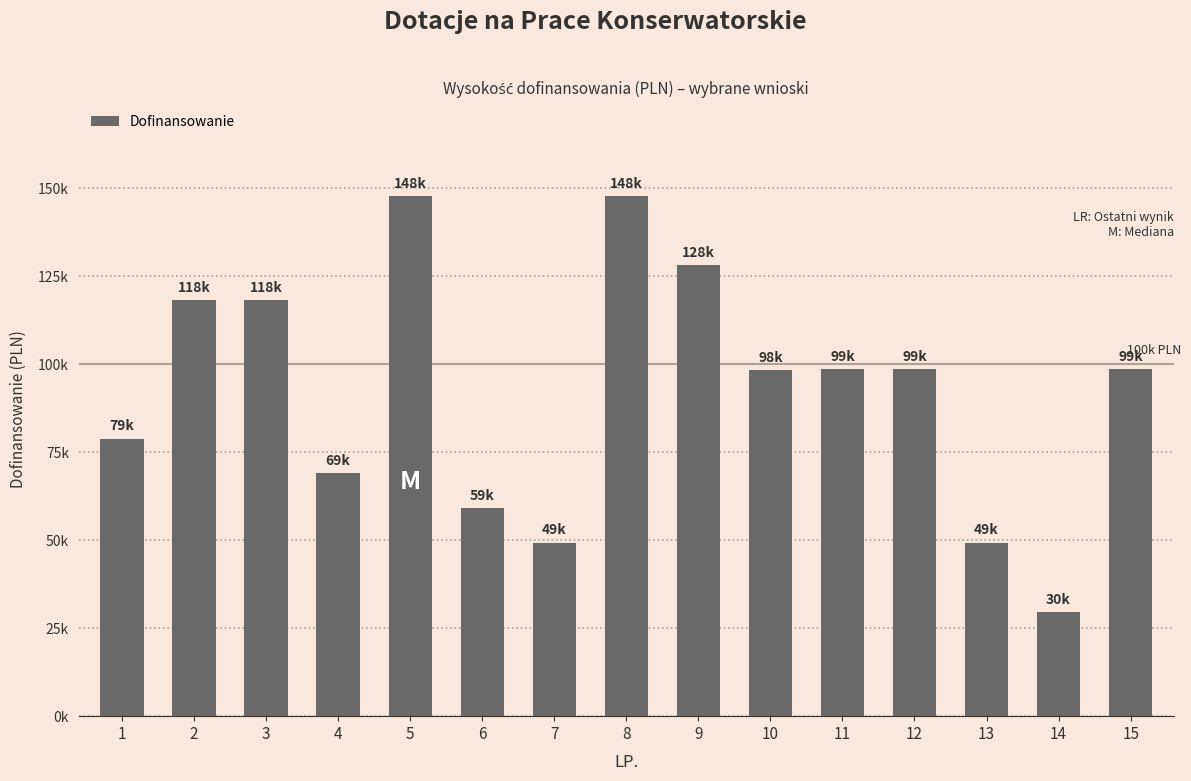

Are the bars horizontal?

No